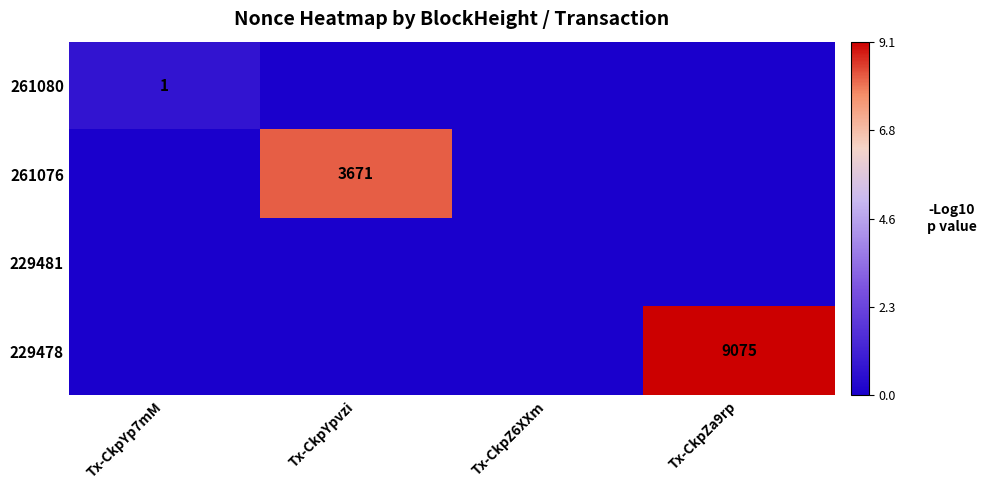

True or false: 261076 has a value of 3671 at Tx-CkpYpvzi.

True